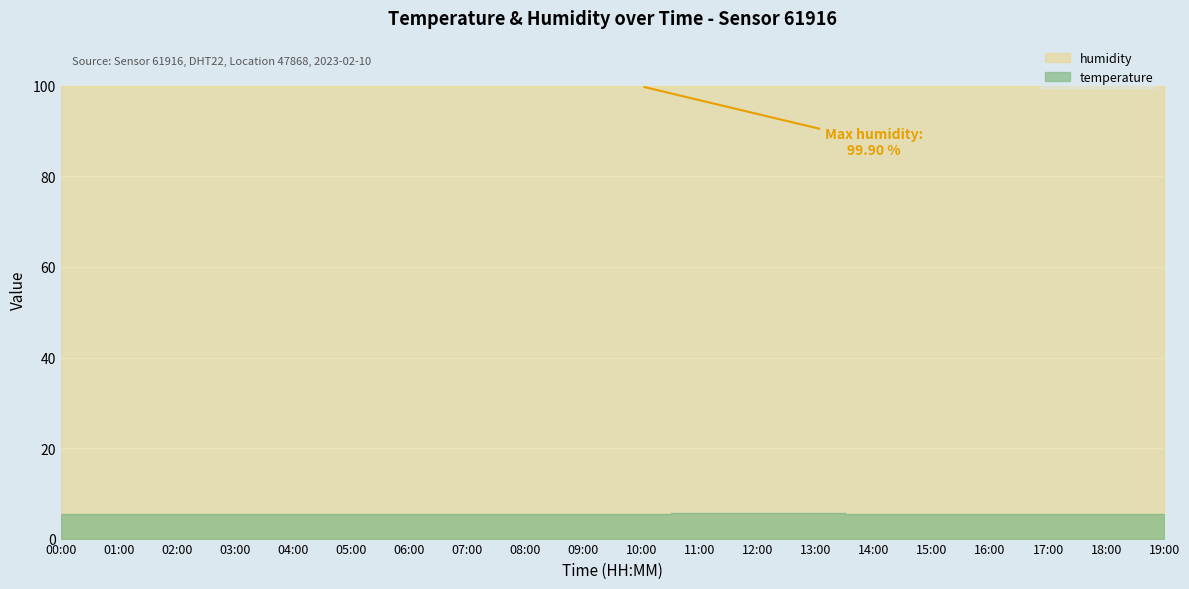

Rank the categories by value from highest to lowest.

12:00, 11:00, 13:00, 01:00, 02:00, 04:00, 05:00, 06:00, 07:00, 08:00, 09:00, 10:00, 14:00, 15:00, 18:00, 19:00, 00:00, 03:00, 16:00, 17:00